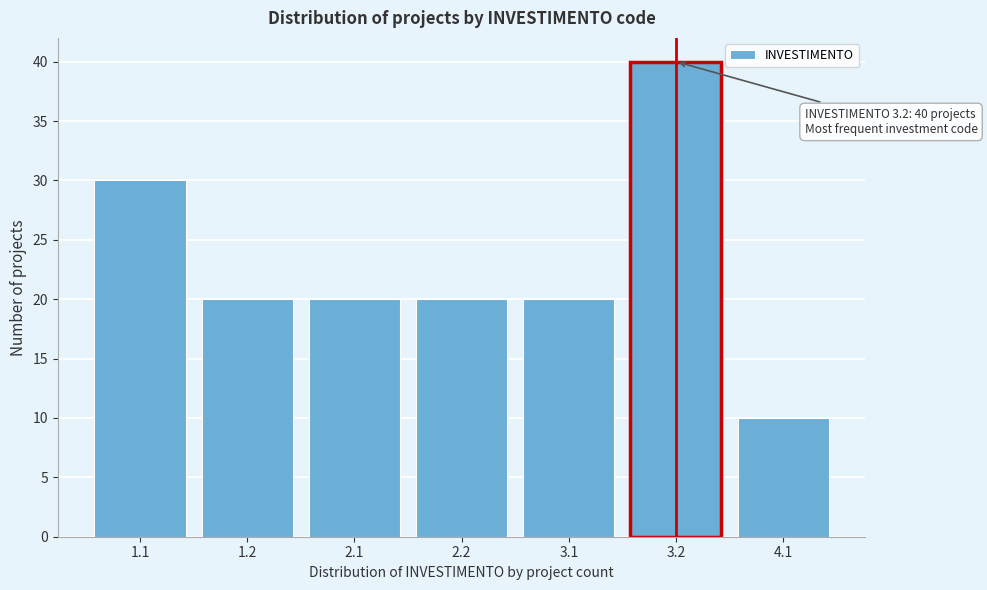

Reading left to right, list all the values displayed in this chart.

30	20	20	20	20	40	10